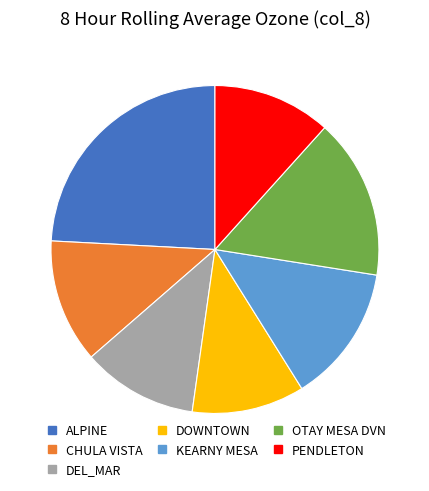

Does PENDLETON account for over 50% of the chart?

No